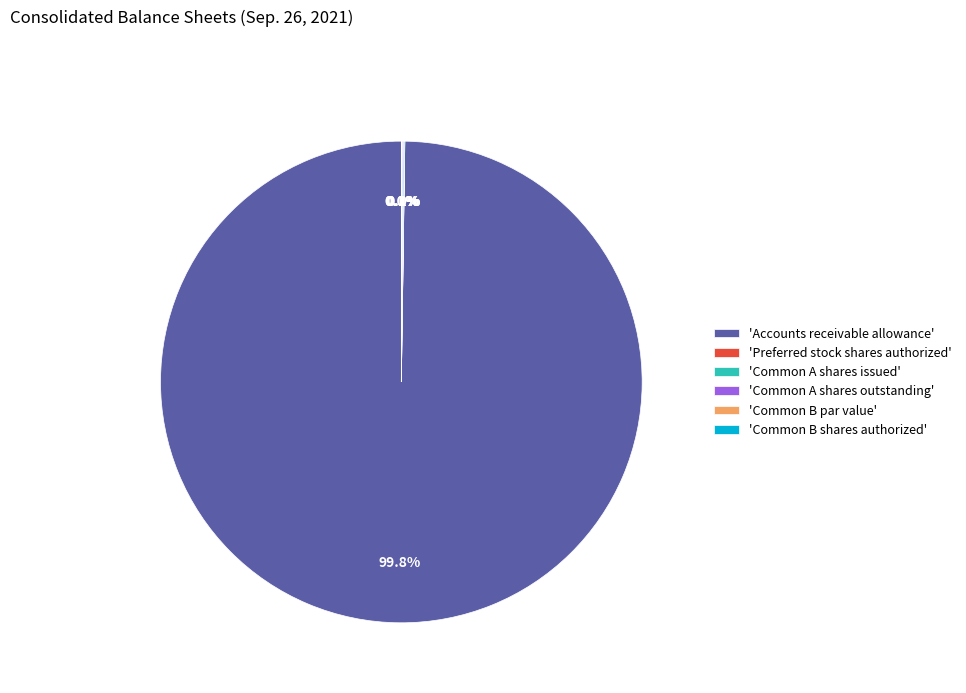

Which slice is the largest?

'Accounts receivable allowance'